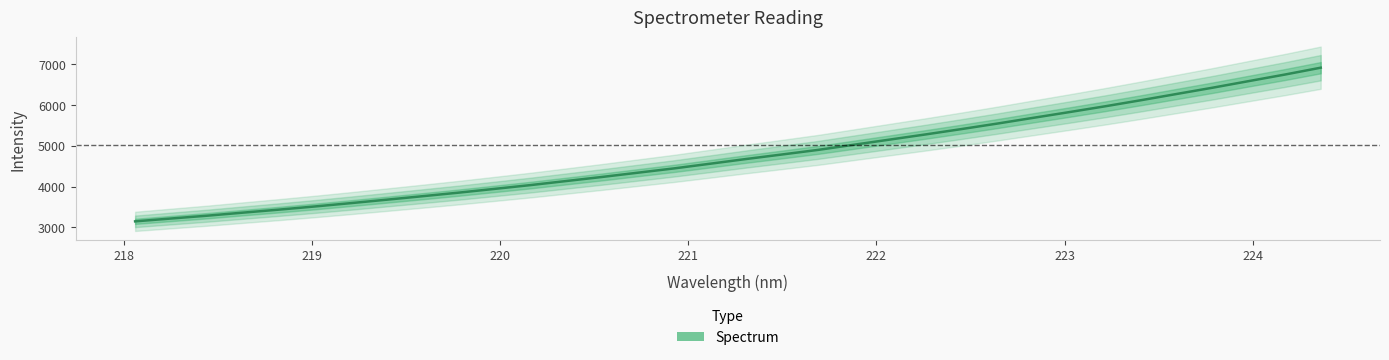

What is the difference between the maximum and minimum values?

3770.0